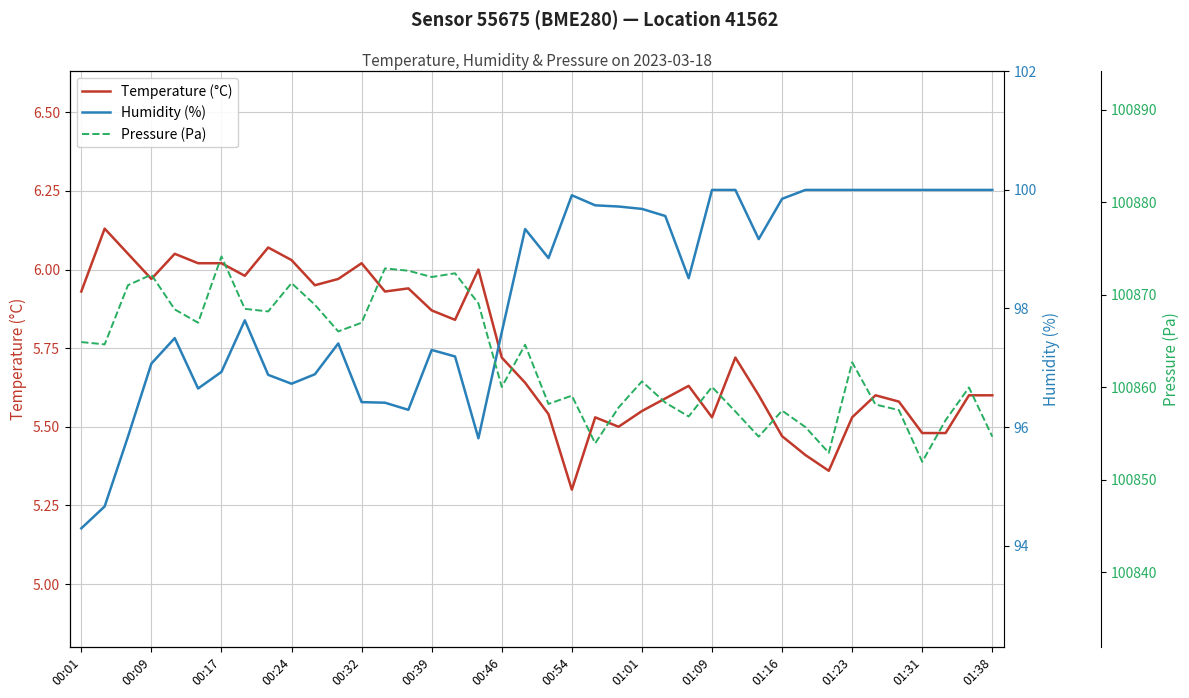

Where is the first local minimum for Temperature (°C)?

00:09